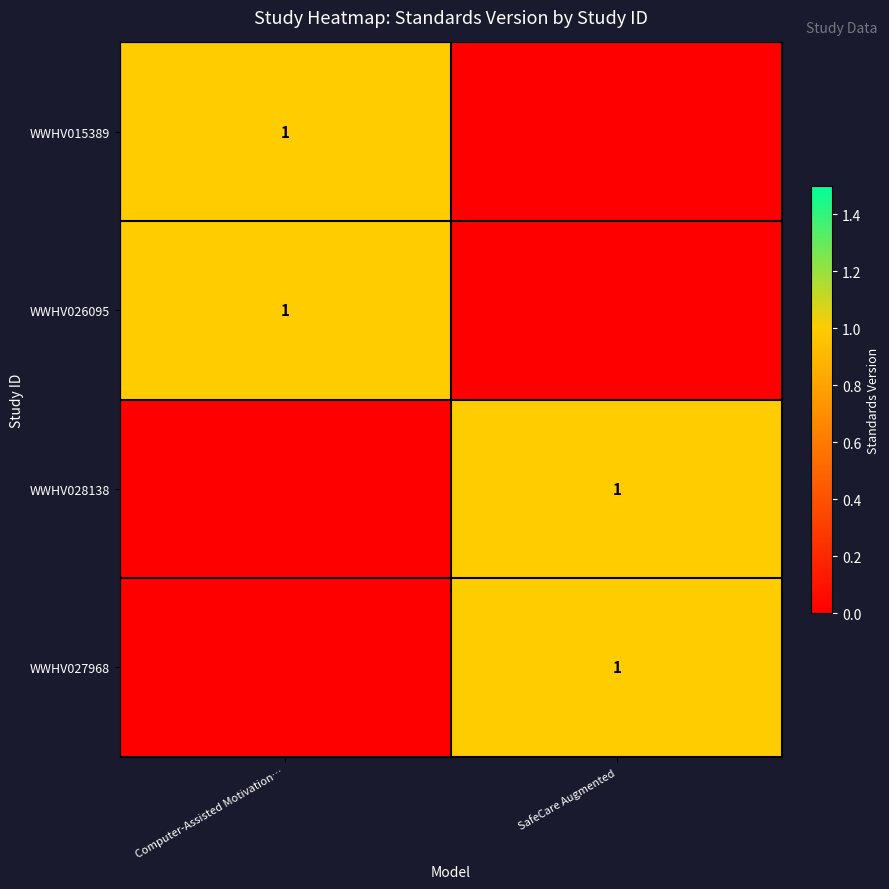

Is it true that WWHV027968 equals 1 at SafeCare Augmented?

True